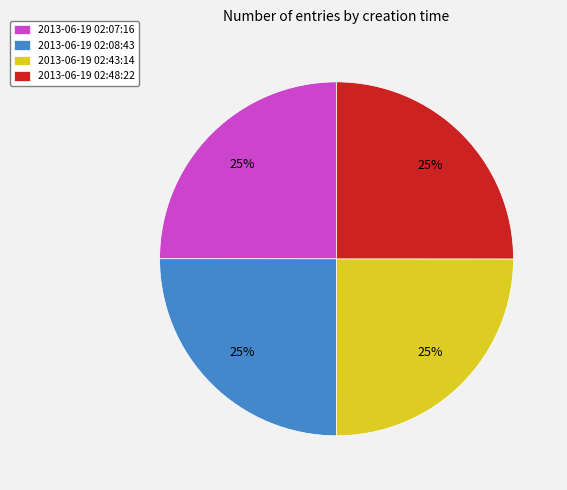

To the nearest percent, what portion does 2013-06-19 02:48:22 represent?

25%